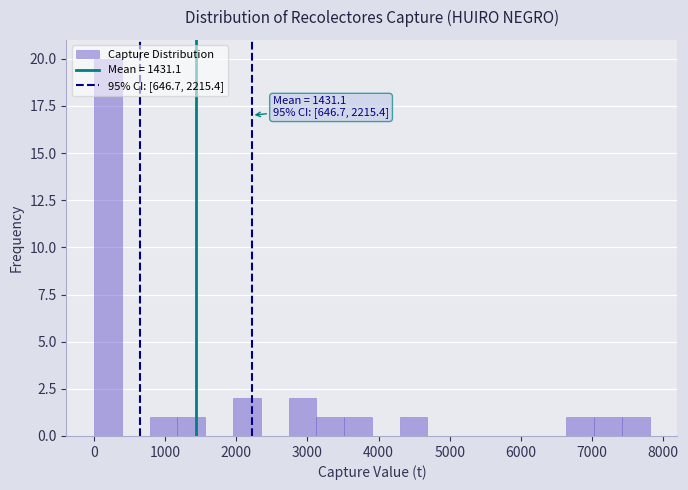

Read against the x-axis, roughly where is the centre of the tallest bar?

200